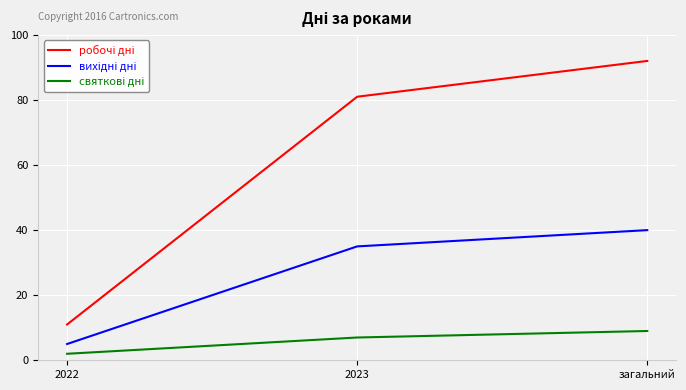

What position from the right is 2022?

3